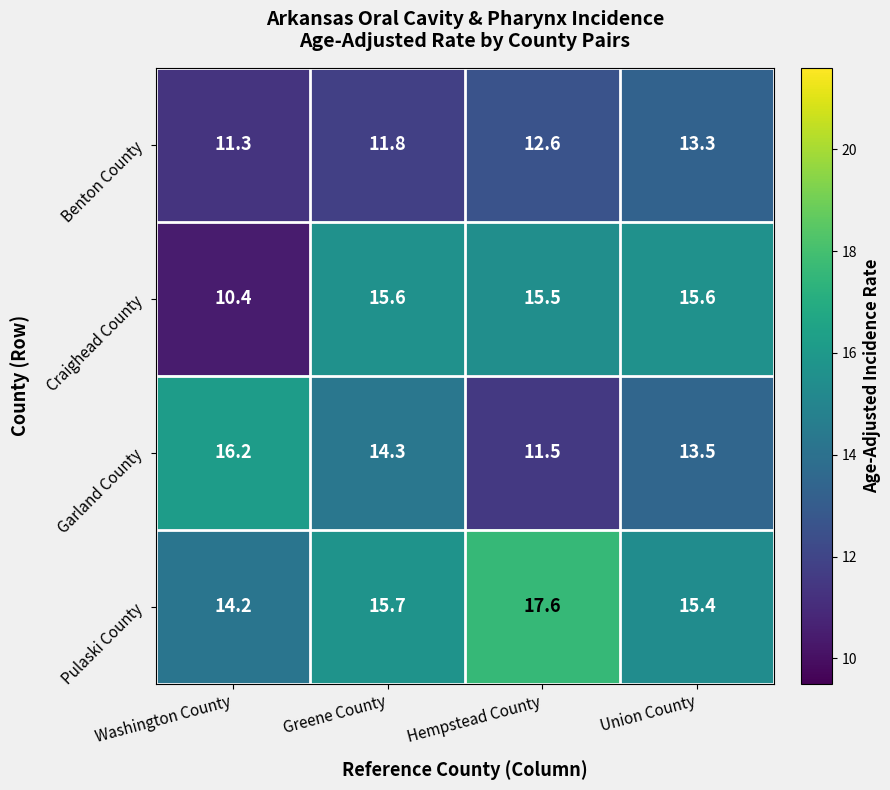

What is the spread (max minus min) of values at Hempstead County?

6.1